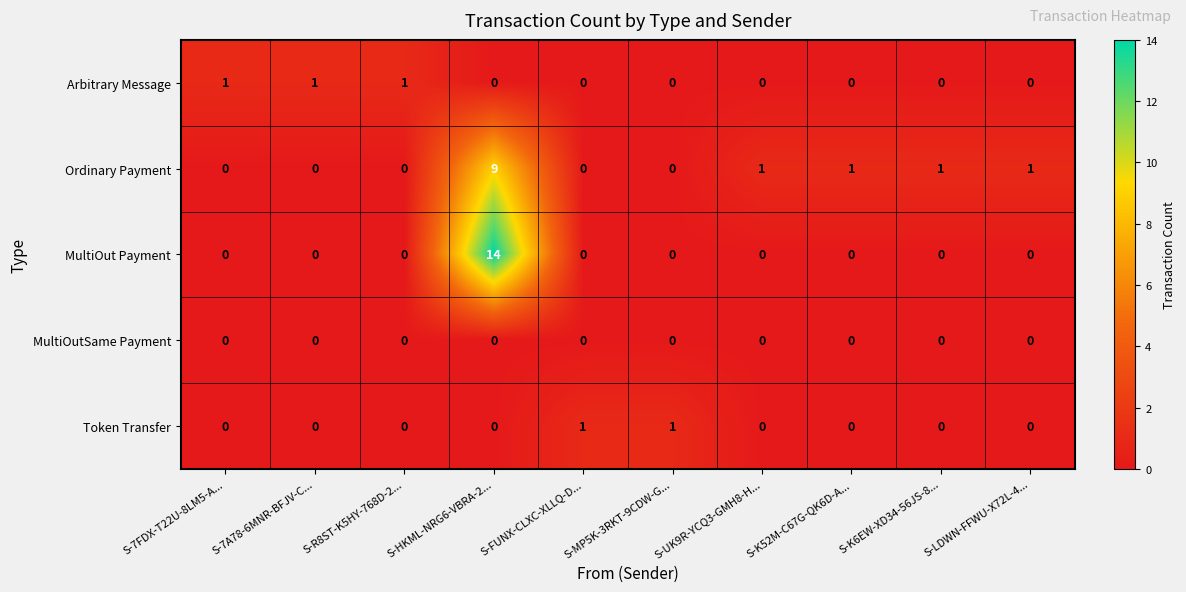

Which series has the largest range (max minus min)?

MultiOut Payment